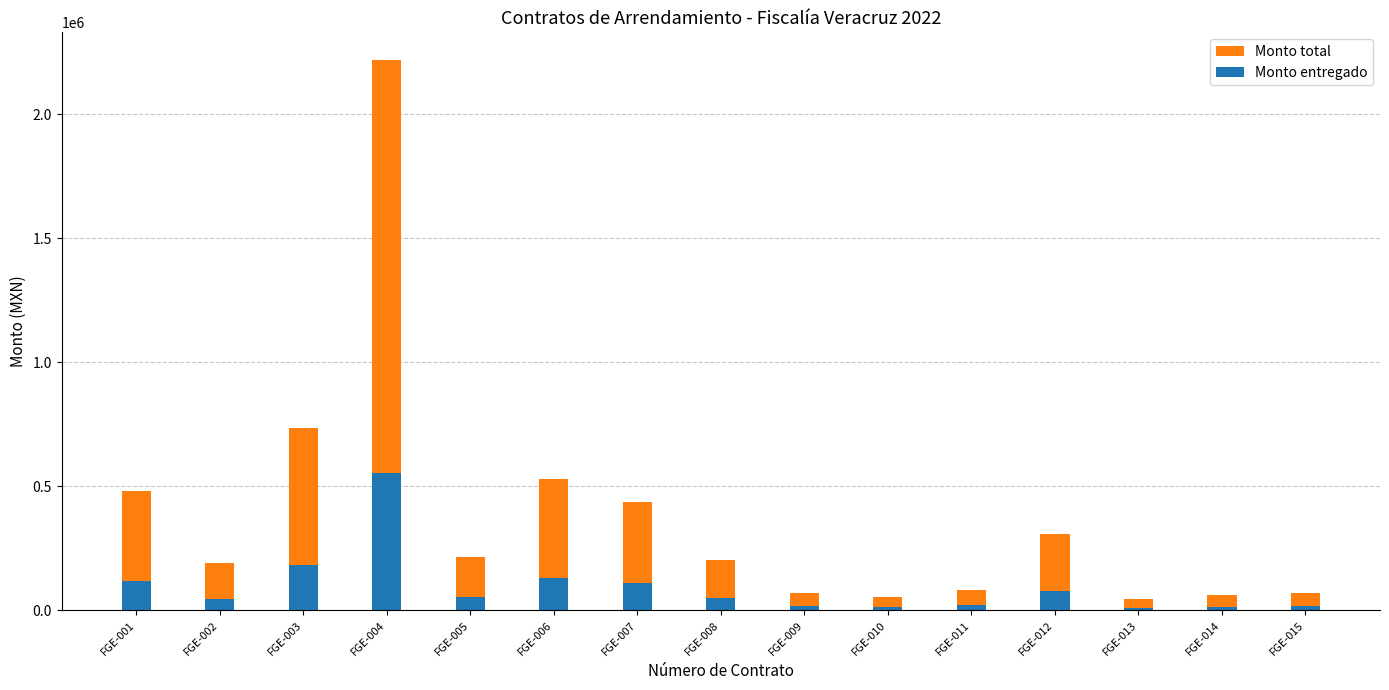

What is the total value across all series at FGE-007?

547500